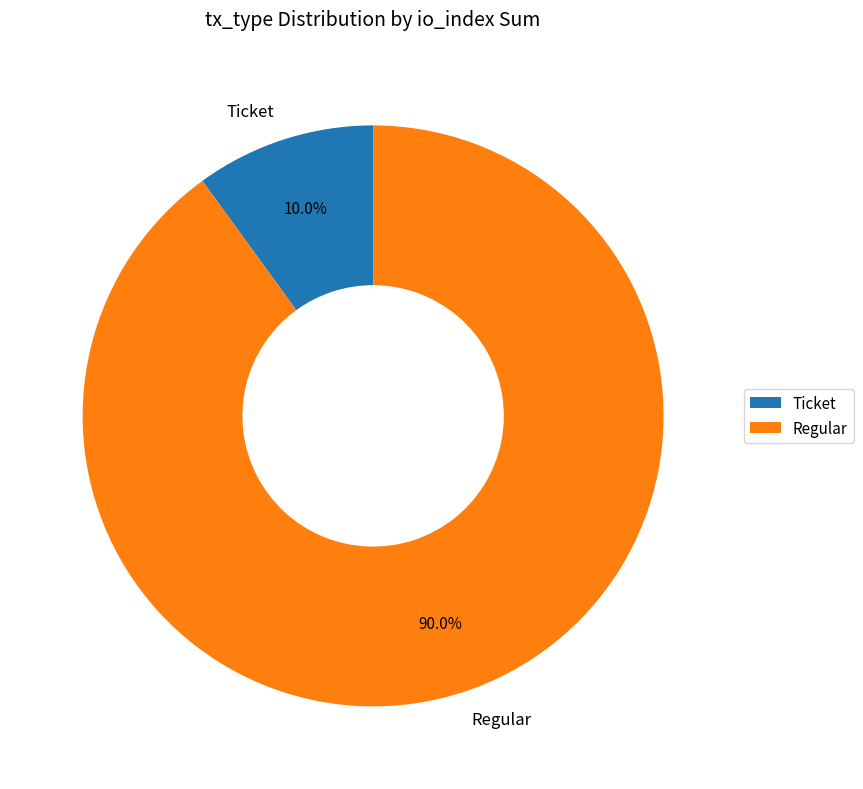

Does Ticket represent more than half of the total?

No